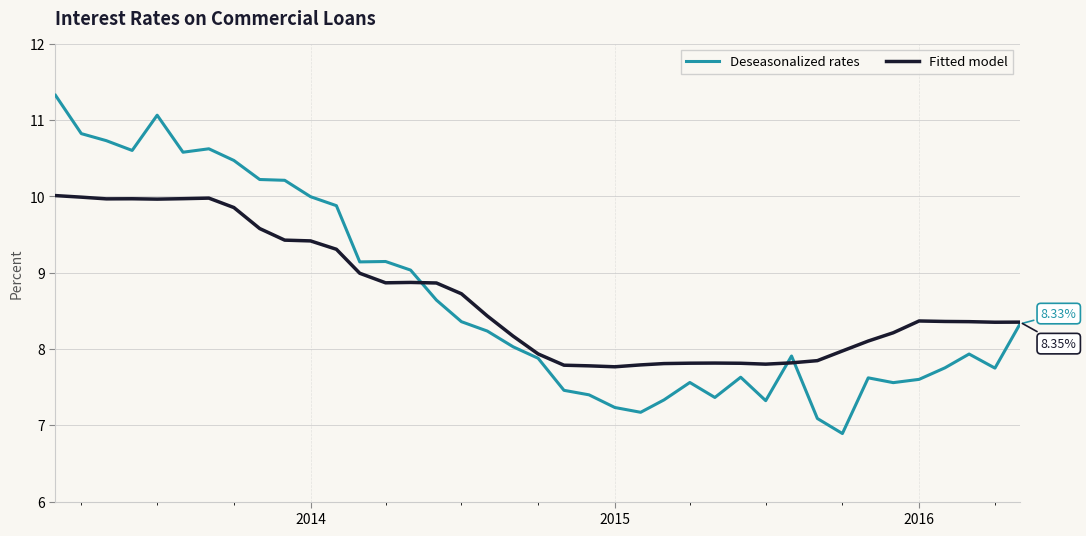

What is the difference between the maximum and second lowest values in the Deseasonalized rates series?

4.2